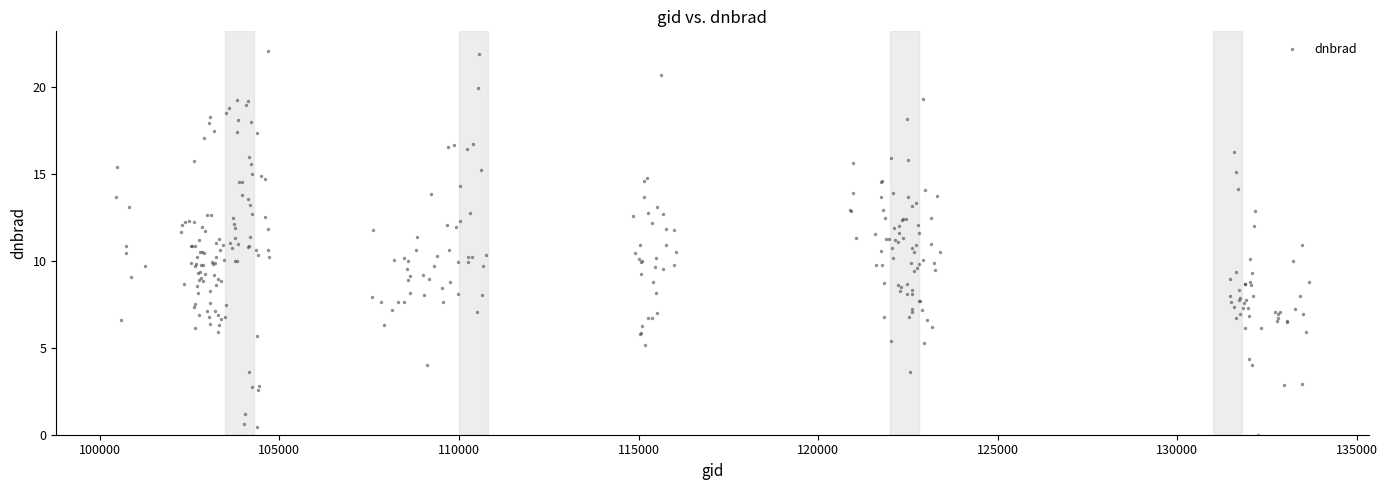

What is the range of X values (max minus min)?

33211.5